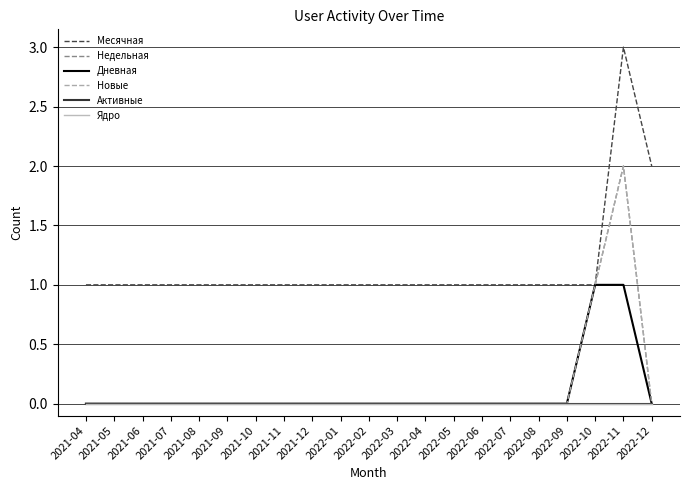

At which category is the sum across all series the highest?

2022-11